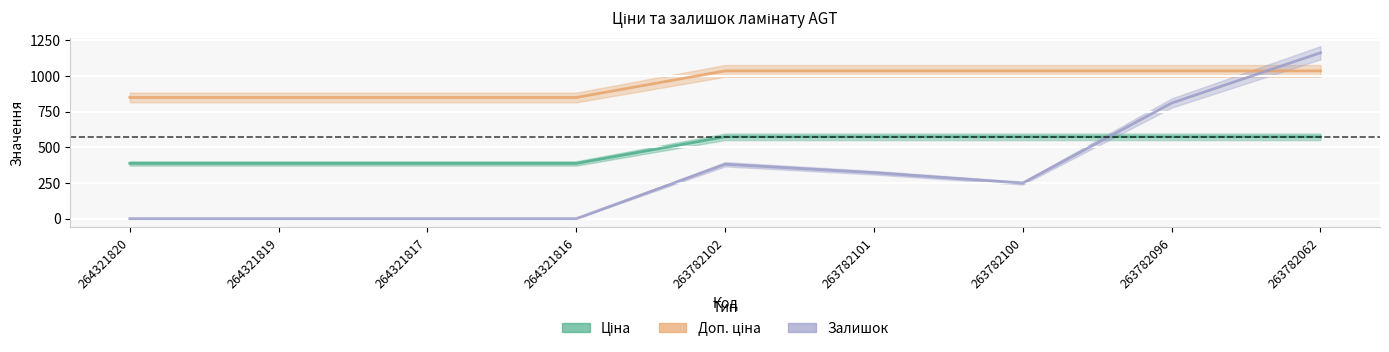

What is the difference between the maximum and minimum values in the Ціна series?

186.7